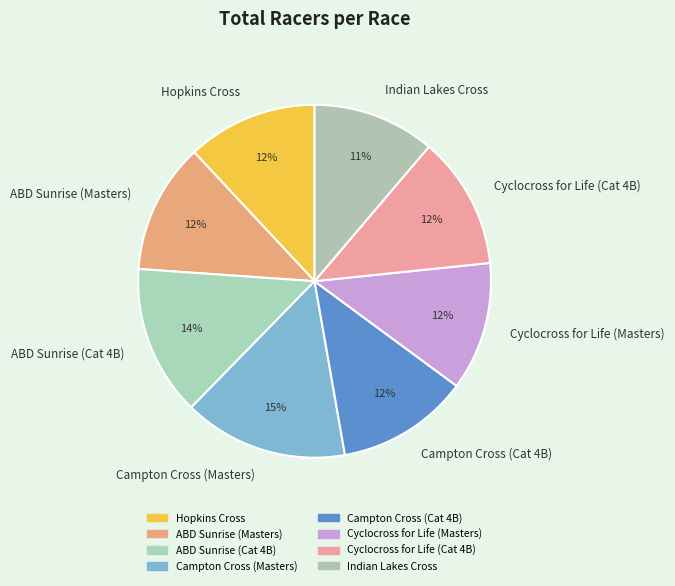

Approximately how many times larger is the value at ABD Sunrise (Cat 4B) compared to Hopkins Cross?

1.2